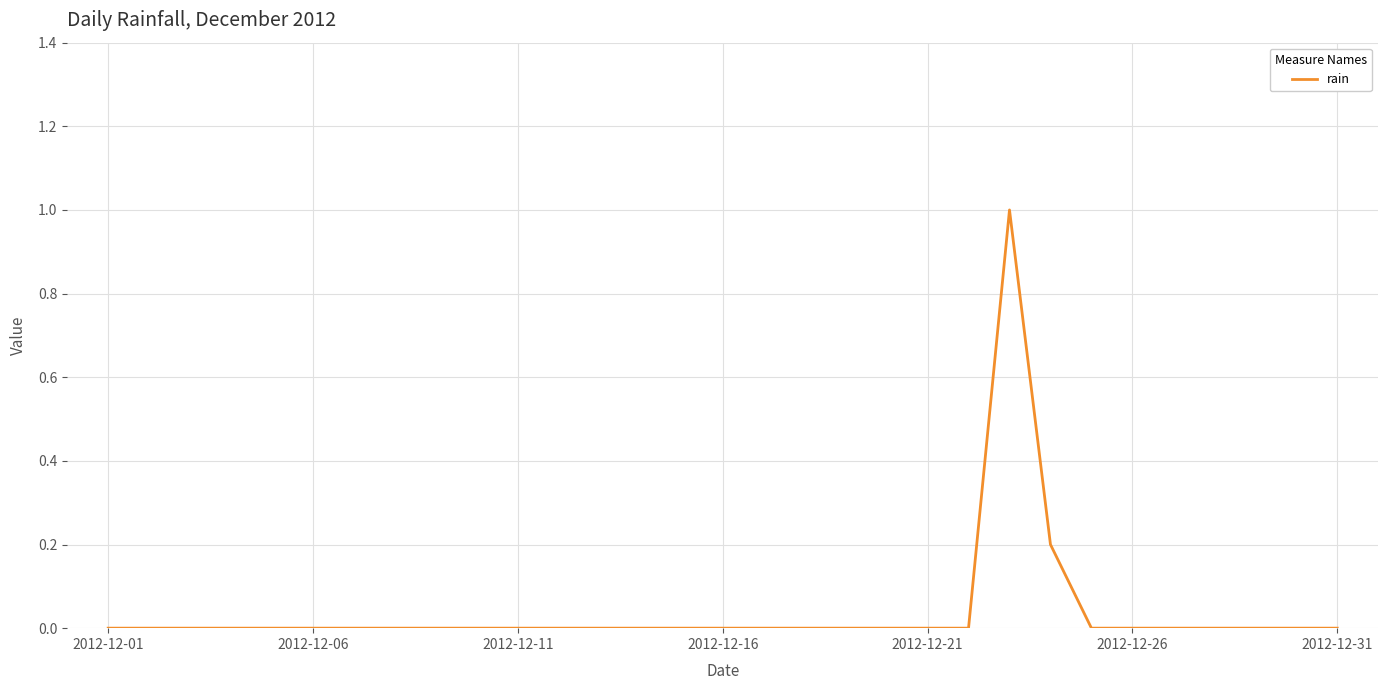

The value at 2012-12-01 is 0.0. True or false?

True